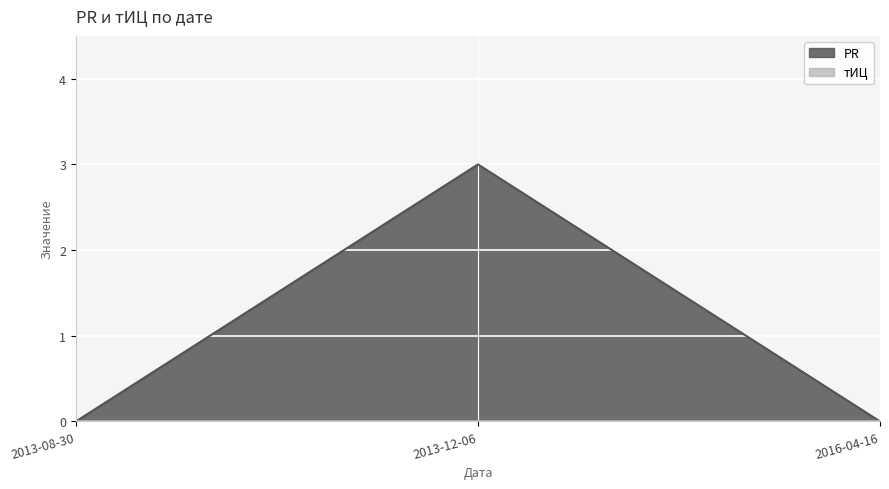

Which category has the highest value across all series?

2013-12-06